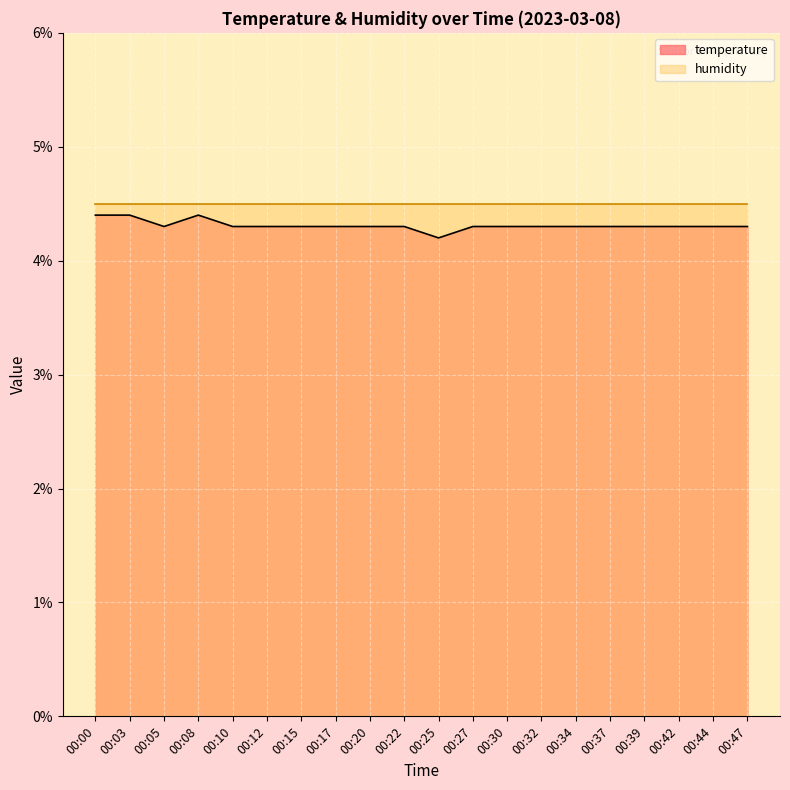

Which has a higher value, 00:20 or 00:37?

00:20